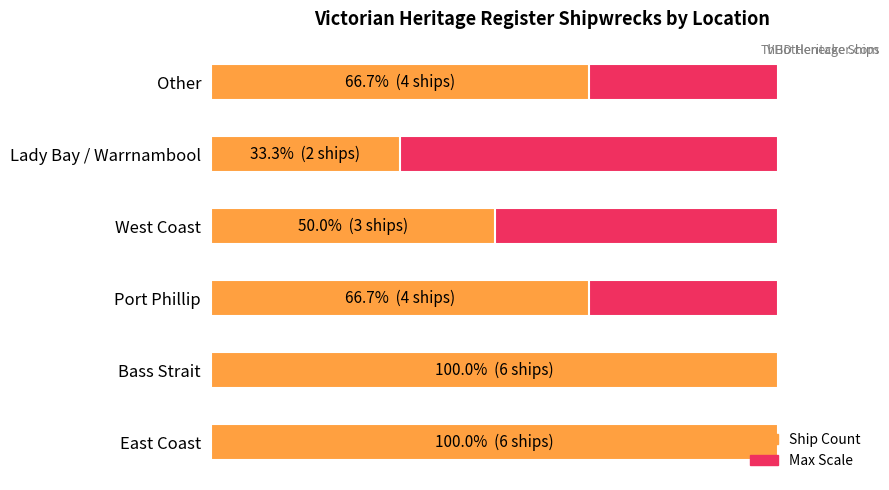

How many distinct data groups are displayed?

2